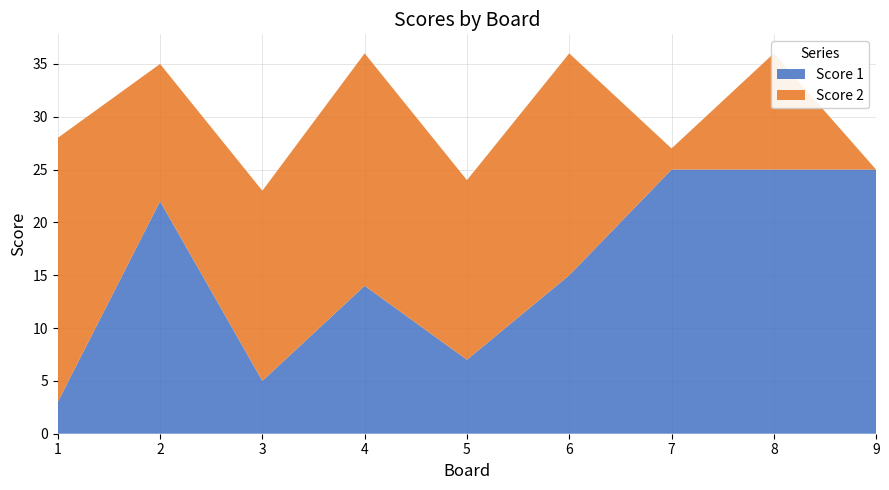

Reading left to right, what are all the values shown in this chart?

Score 1: 3	22	5	14	7	15	25	25	25
Score 2: 25	13	18	22	17	21	2	11	0